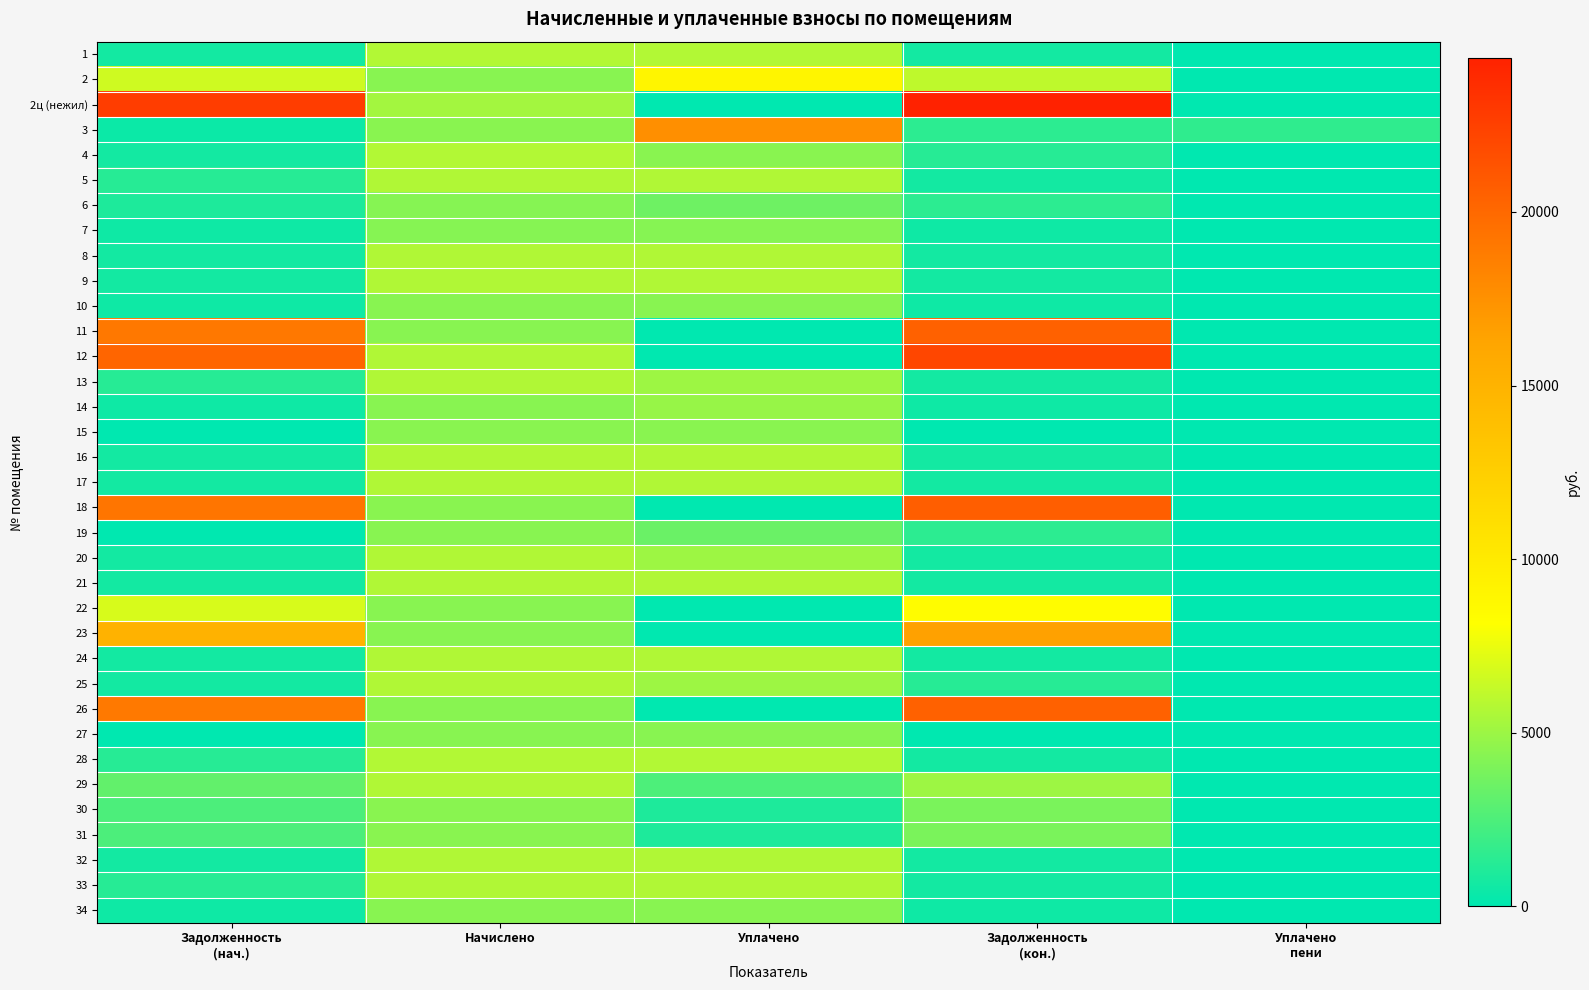

Which has a higher value, Задолженность
(нач.) or Начислено?

Начислено